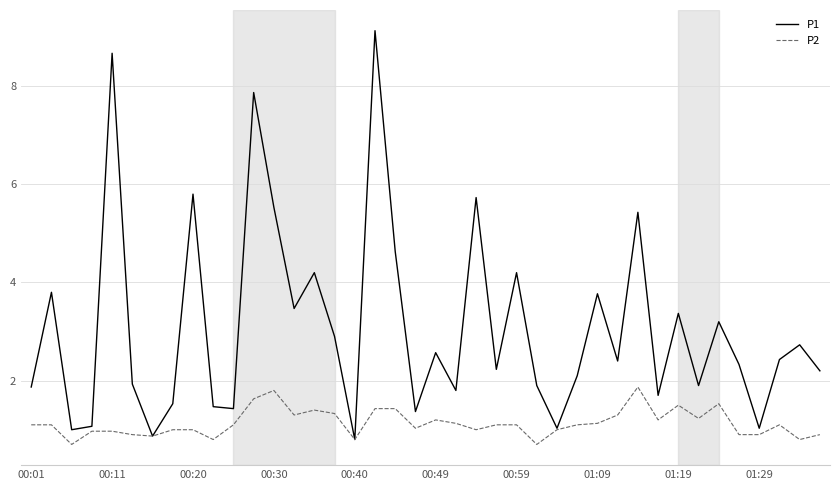

Rank the series by their maximum value, from lowest to highest.

P2, P1